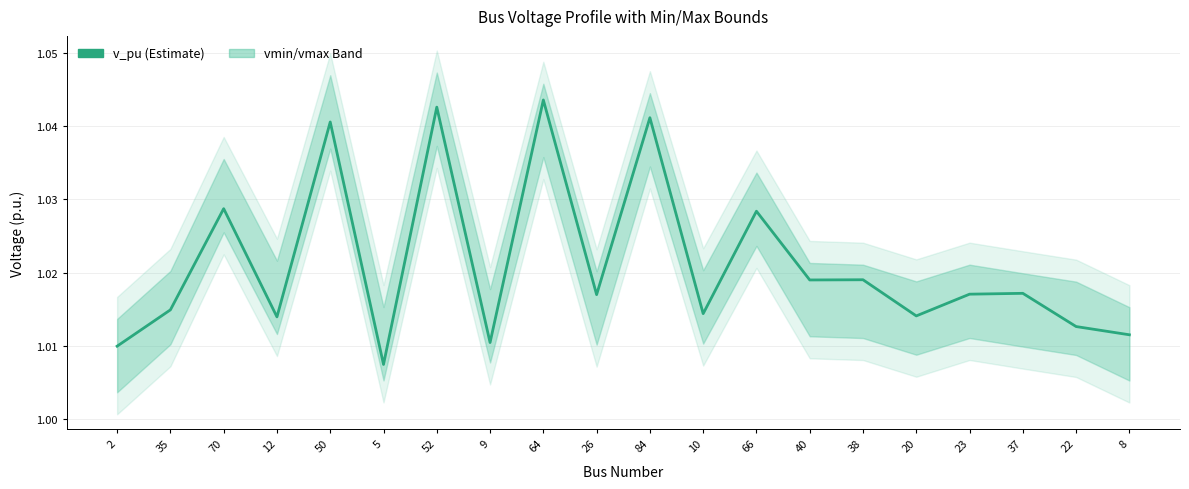

What is the label of the 7th point from the right?

40